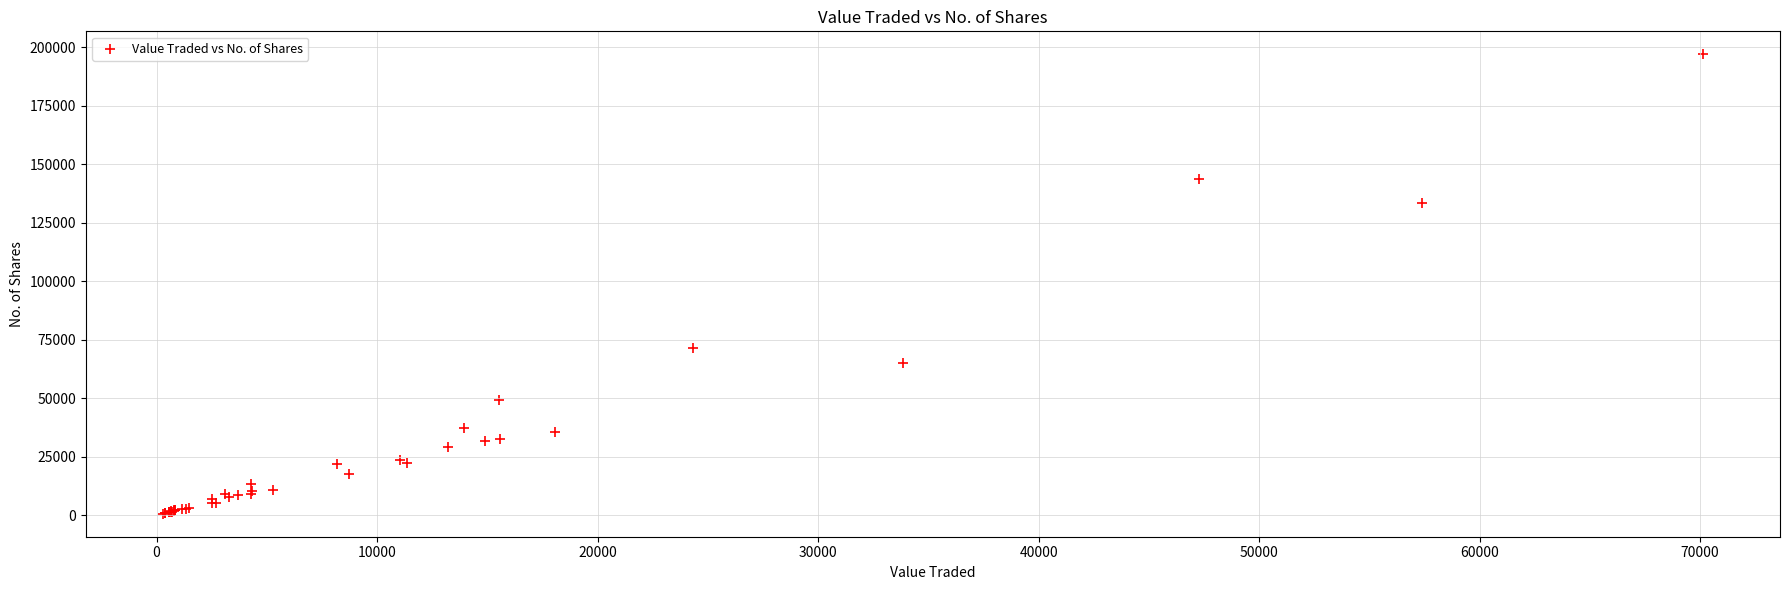

What Y value in the scatter plot is closest to 98744?

71424